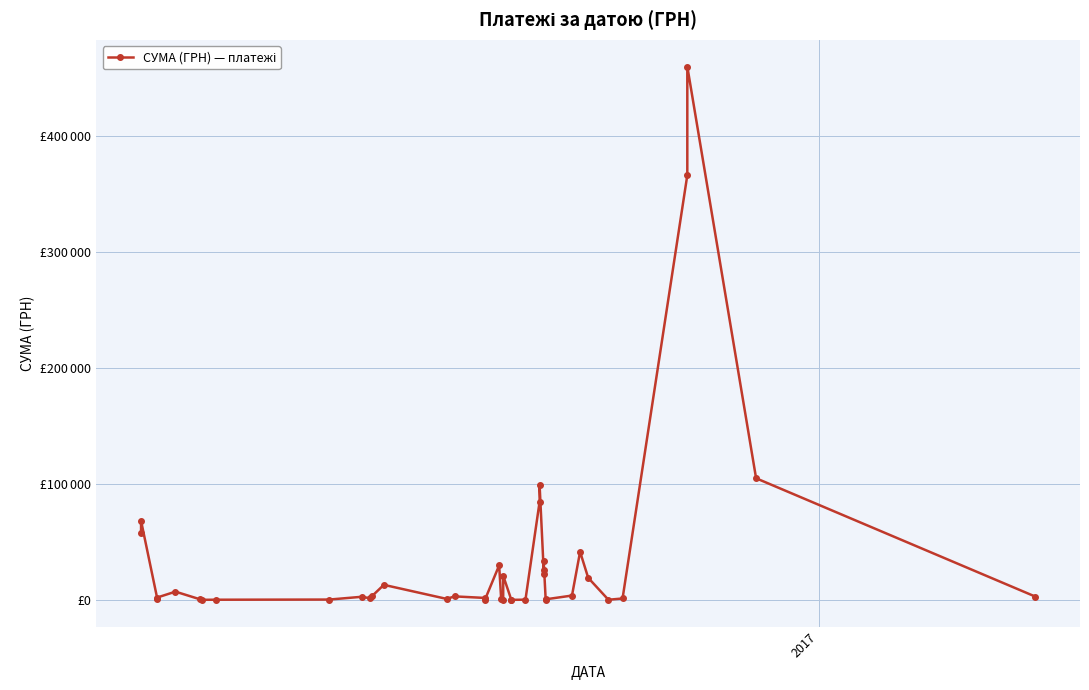

True or false: the data shows 19313.3 at 28.

False